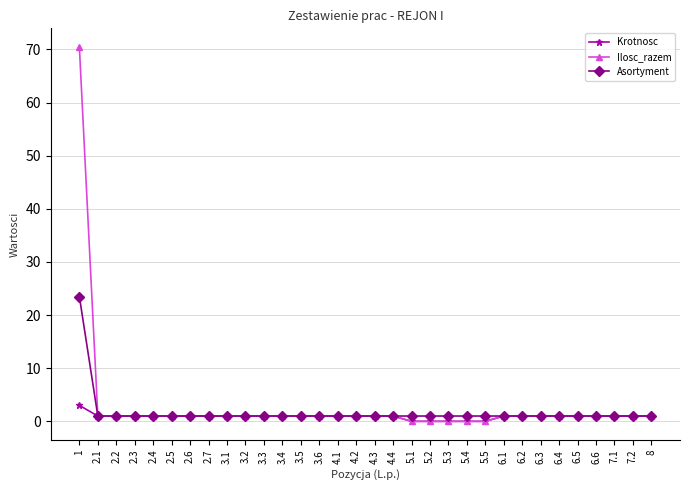

What position from the right is 5.2?

13